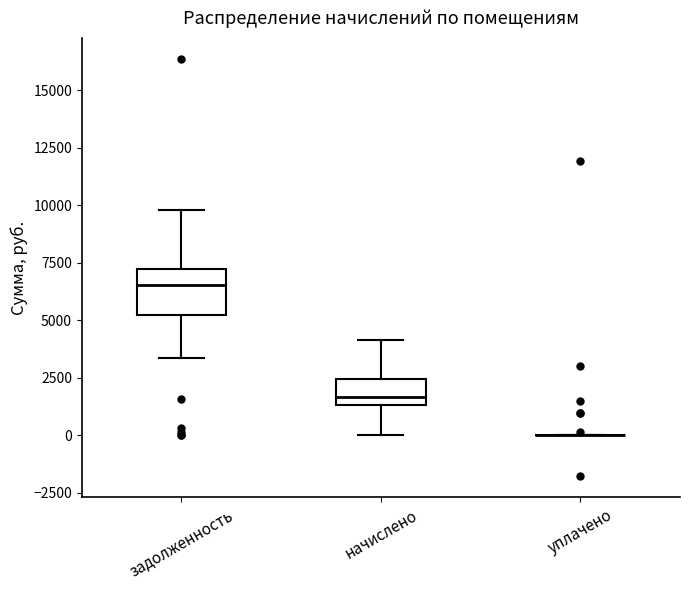

Where is the upper edge of the box for начислено on the y-axis? The values are not printed on the chart, so give them approximately, as read against the axis.

2500